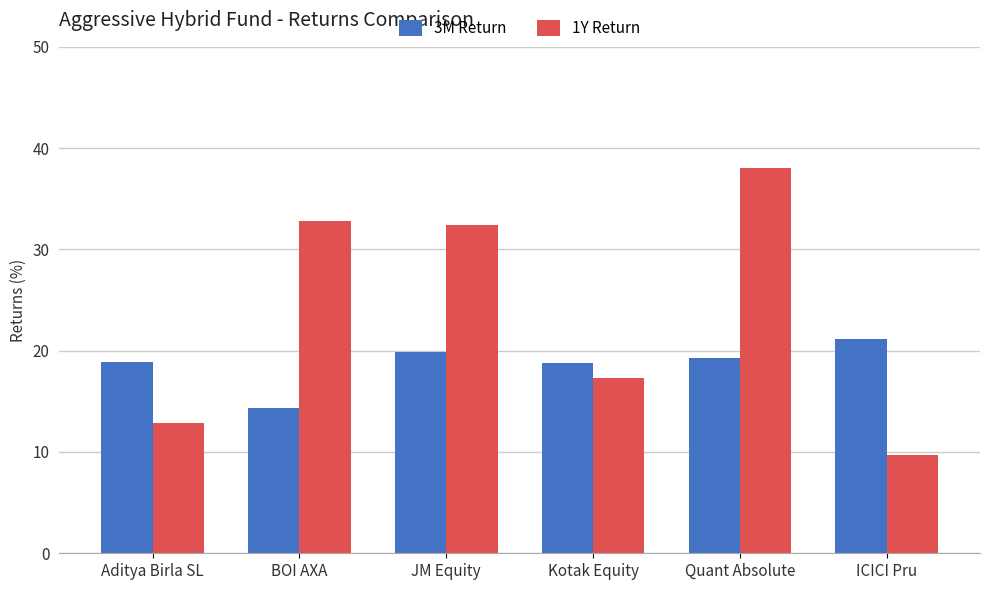

What is the maximum value shown in the chart?

38.0